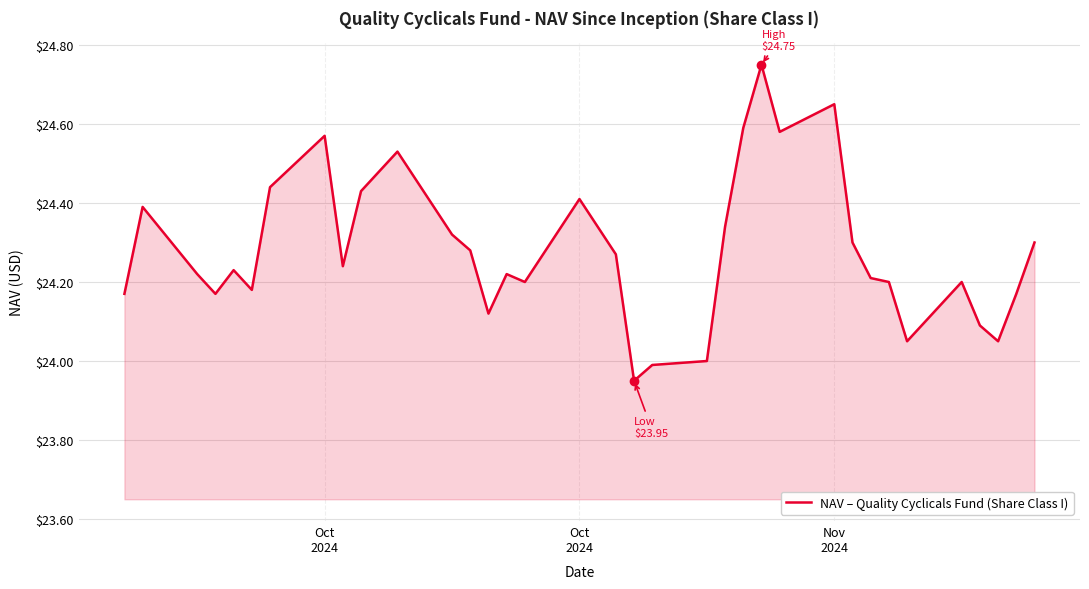

What is the difference between the maximum and minimum values?

0.8